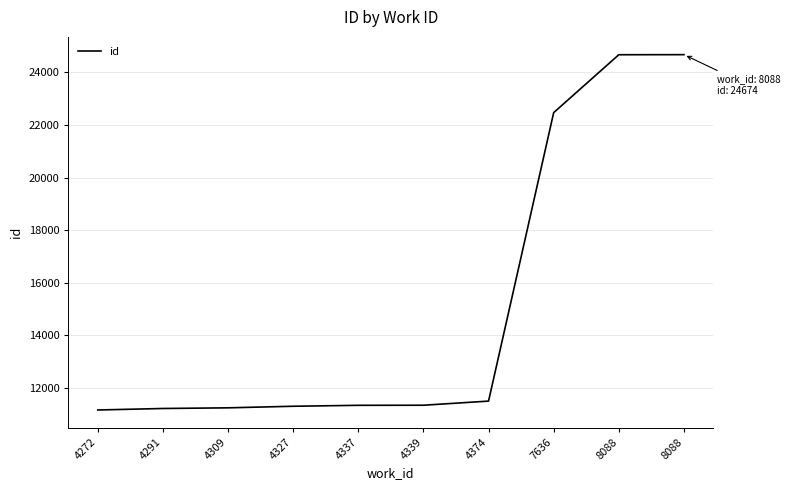

Count the number of categories in the chart.

10